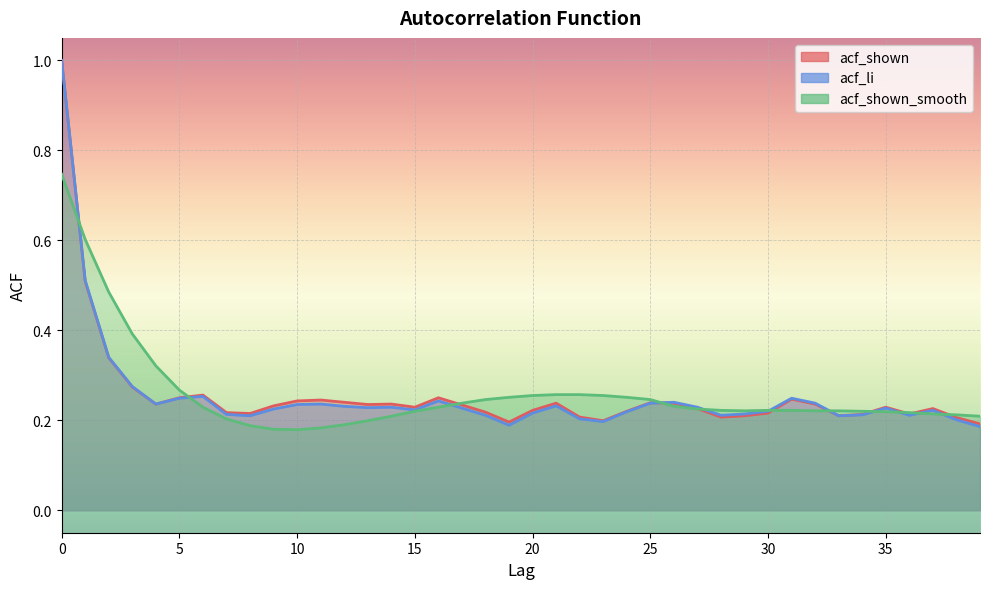

Where do acf_li and acf_shown_smooth first cross each other?

0 and 1